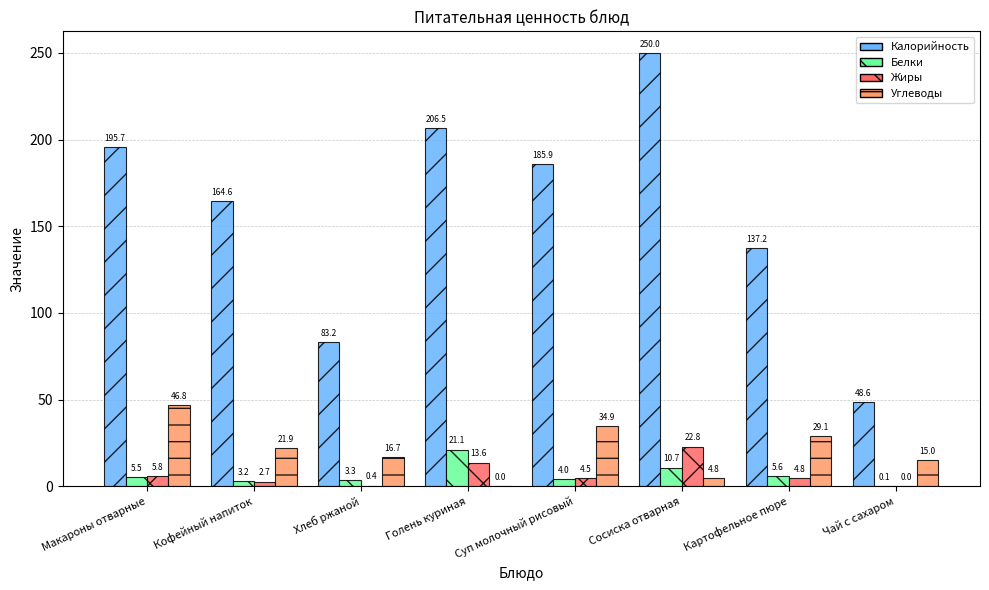

Is the value of Калорийность at Суп молочный рисовый greater than the value of Жиры at Макароны отварные?

Yes